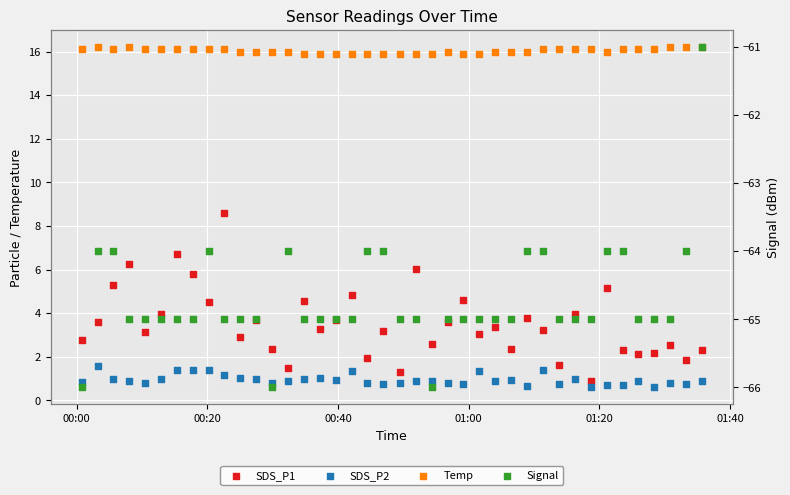

Which series reaches the maximum Y coordinate?

Temp